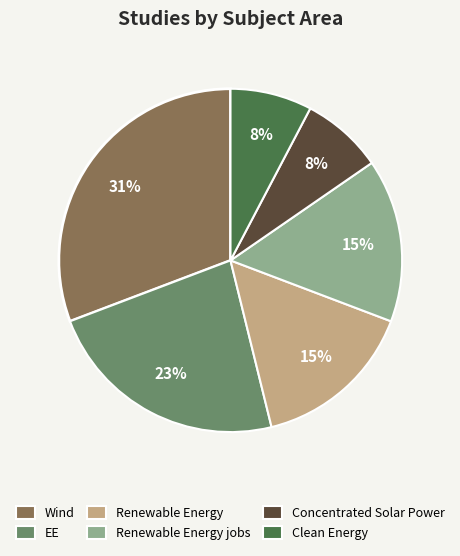

To the nearest percent, what is the difference between the largest and smallest slice percentages?

23%